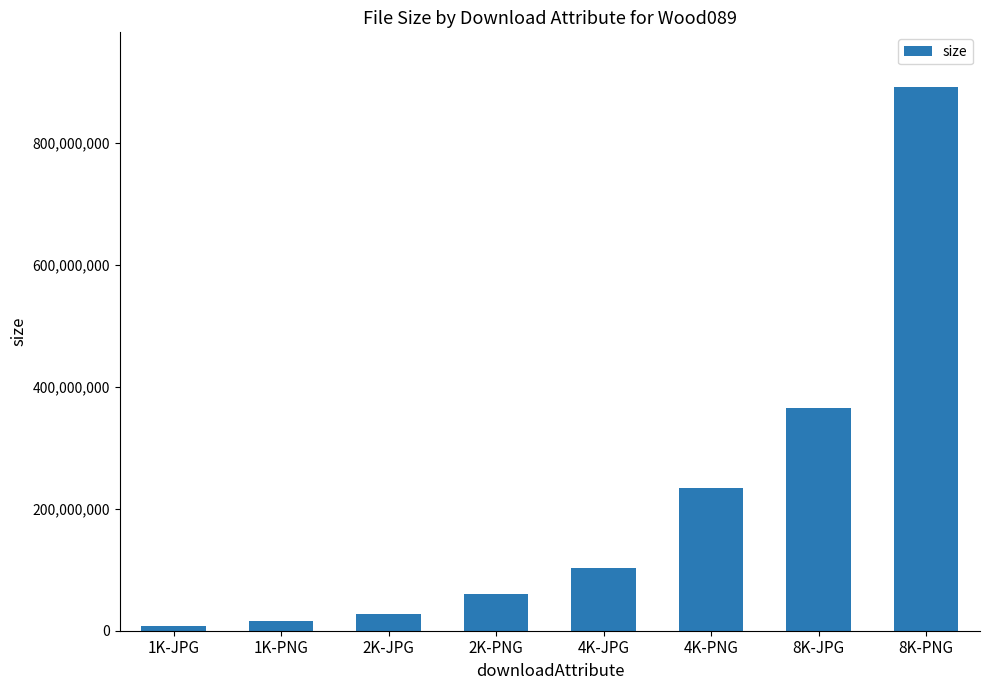

At which category does the chart reach its peak across all series?

8K-PNG